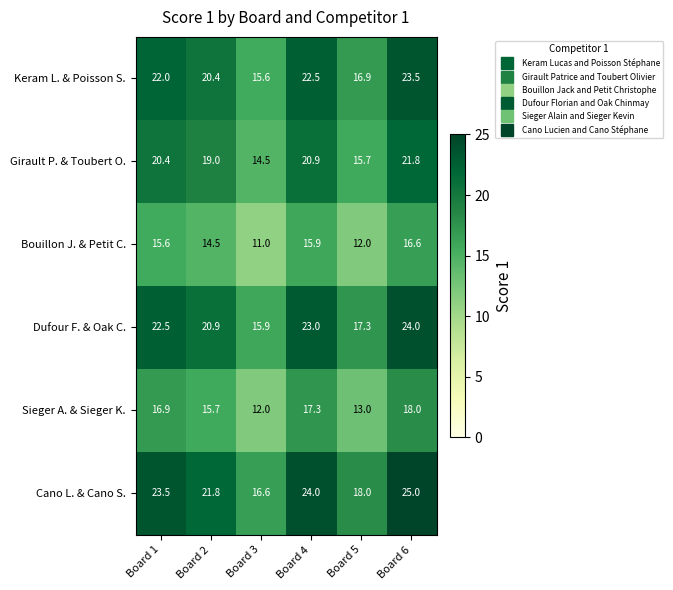

What is the approximate value of Cano L. & Cano S. at Board 4?

24.0